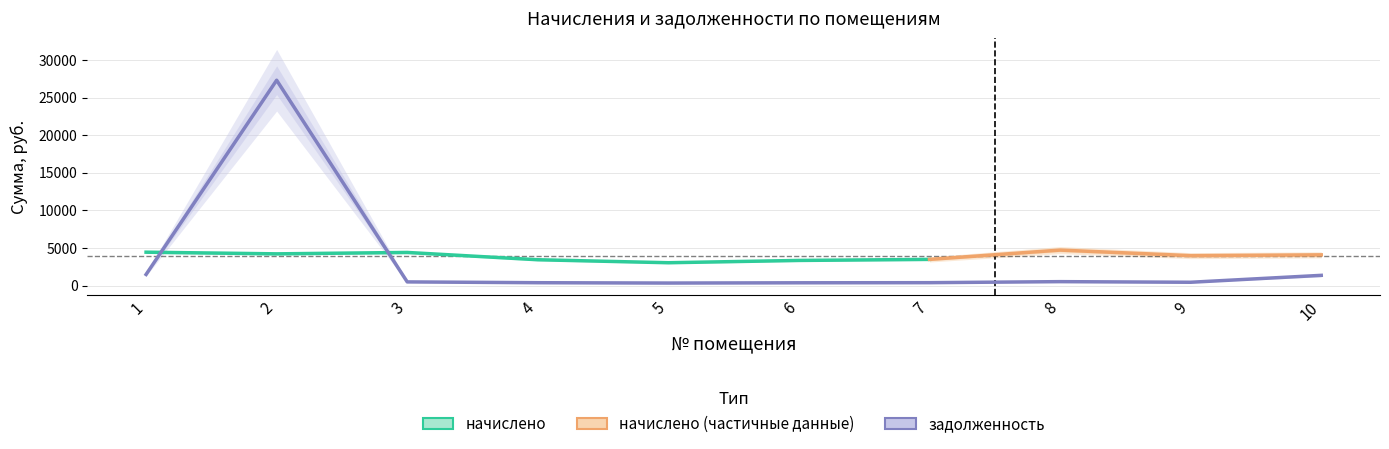

What is the value of the 1st point from the left?

1480.2